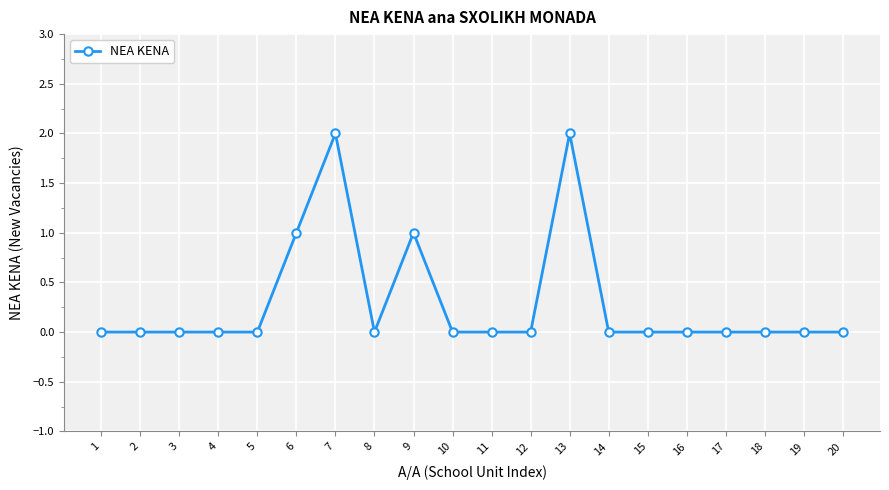

True or false: the data has more than 2 interior local peaks.

True